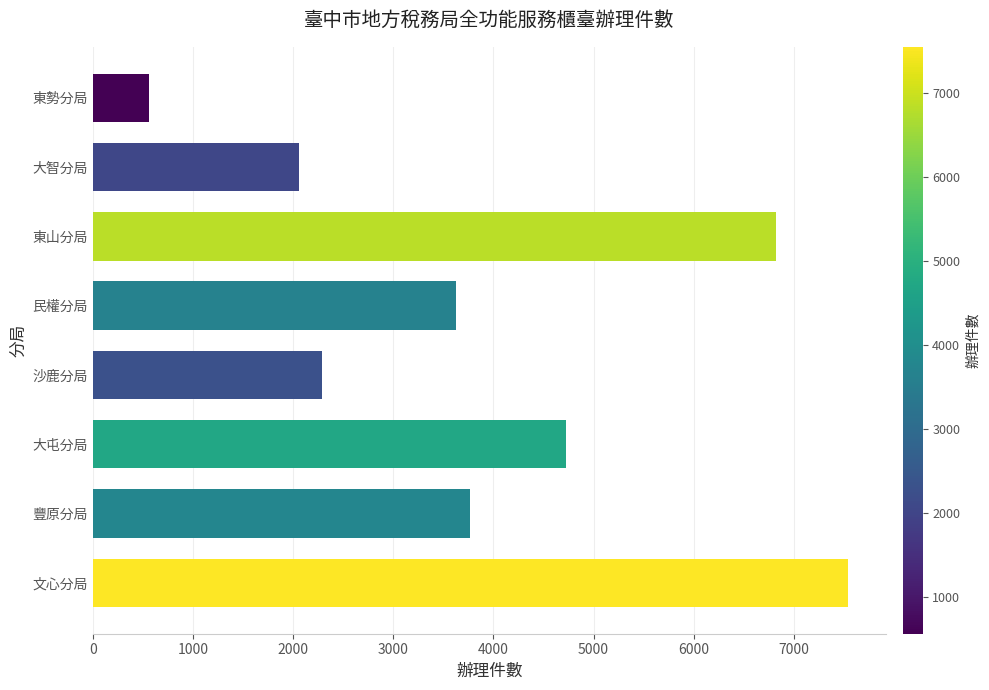

Between 大智分局 and 民權分局, which is larger?

民權分局